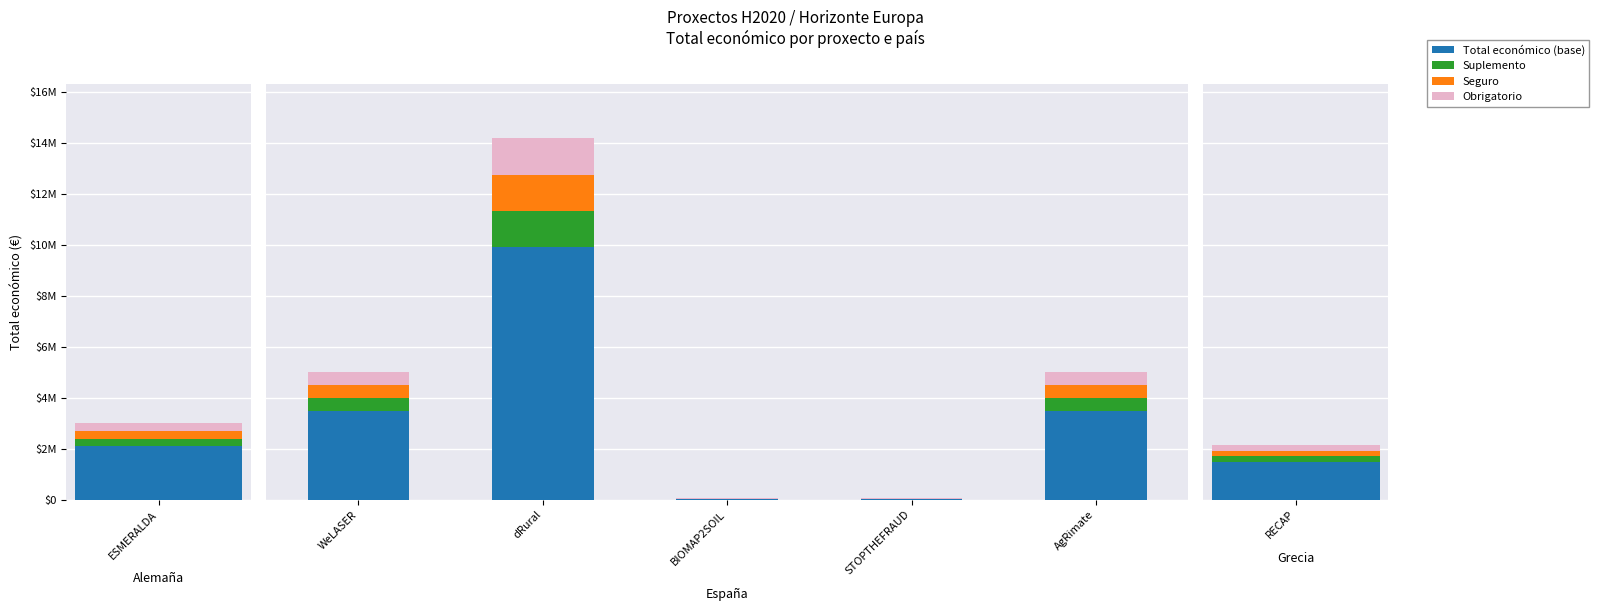

Does the chart contain stacked bars?

No